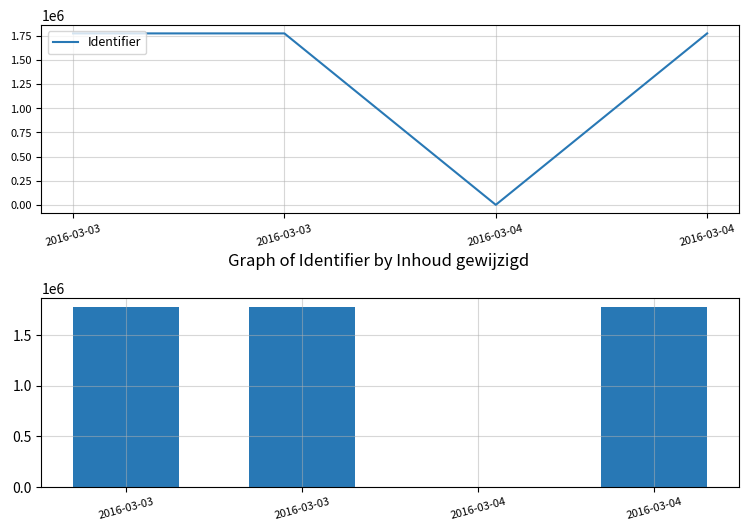

Where does the data first go above 1775017?

2016-03-03